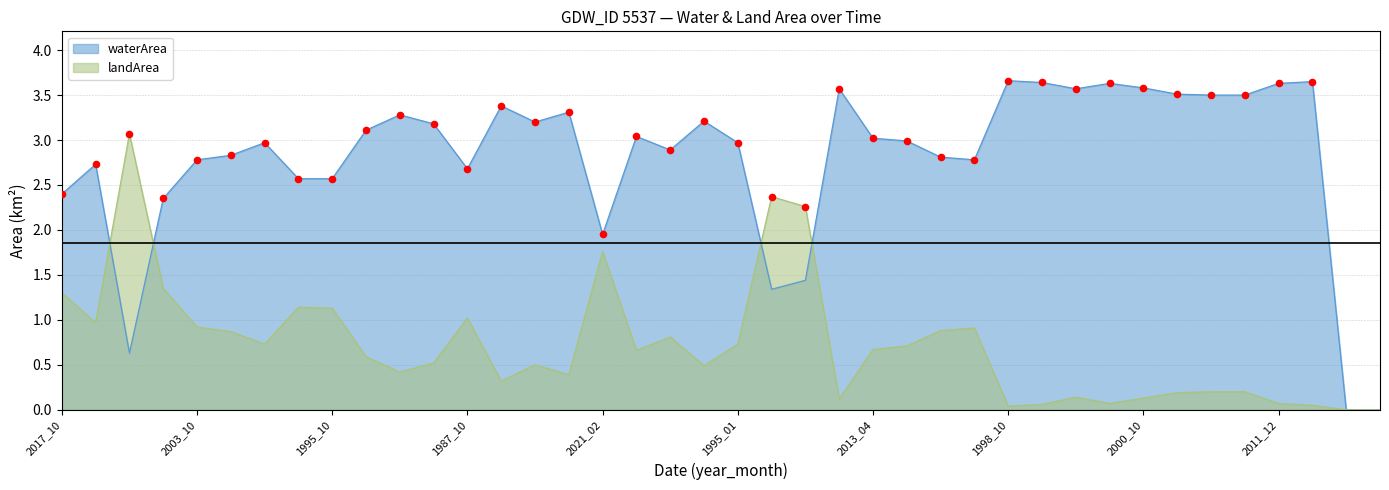

Is the value of waterArea at 2000_10 greater than the value of landArea at 2018_10?

Yes